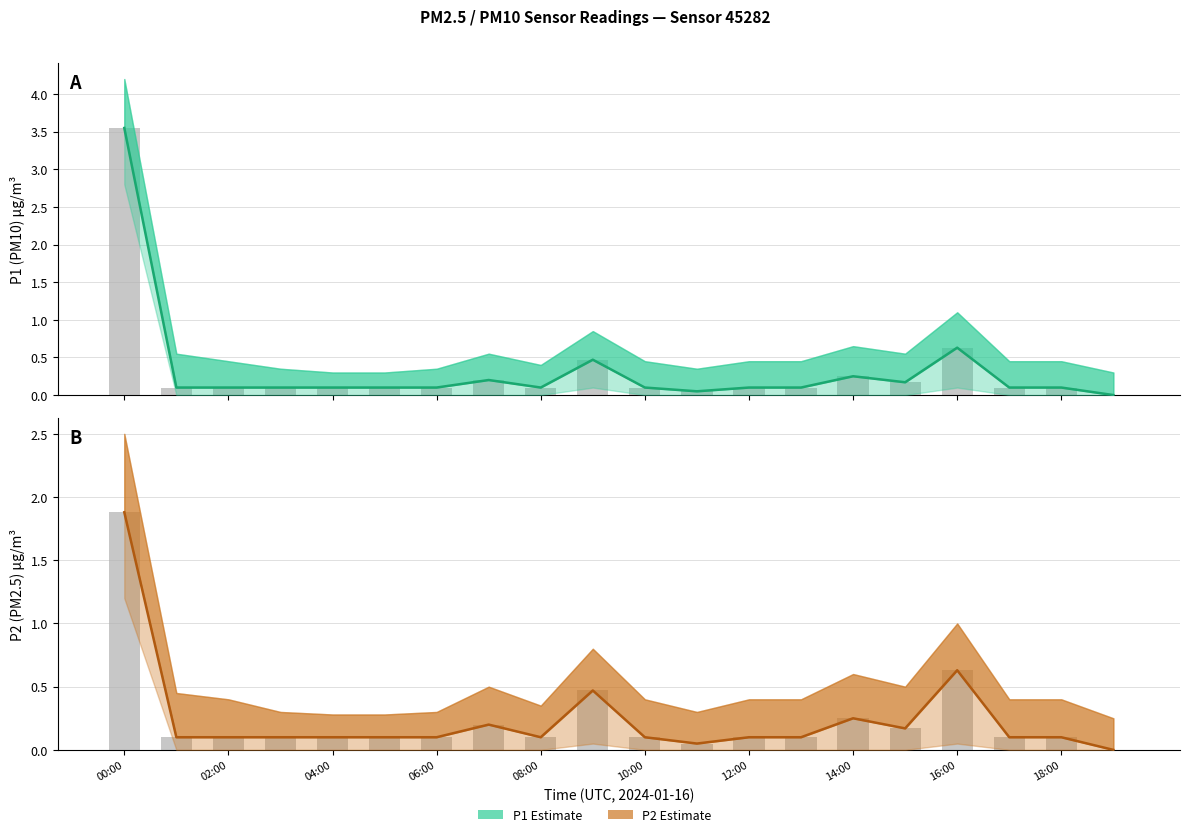

How many groups of bars are there?

20